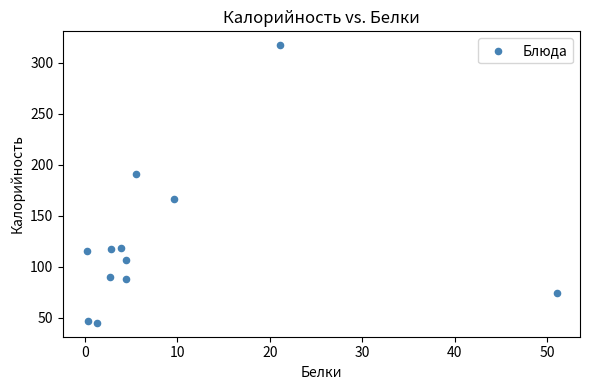

What Y value in the scatter plot is closest to 181?

191